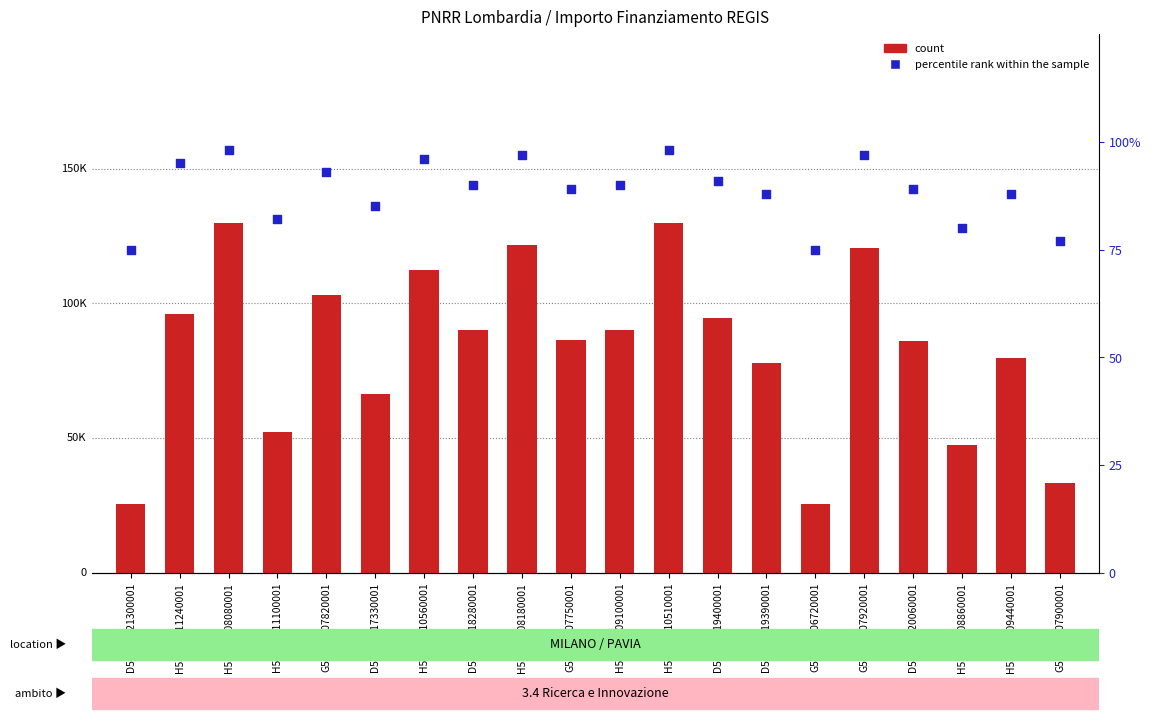

At how many categories does at least one series exceed 64343?

15